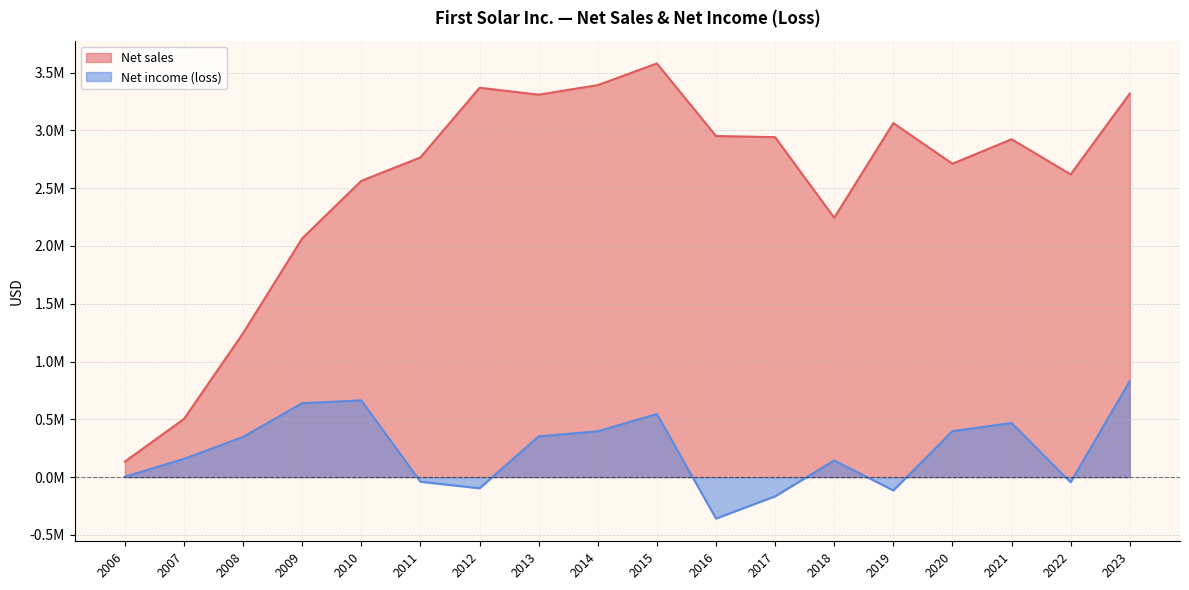

Read the Net income (loss) value at 2021, to the nearest 50.

468700